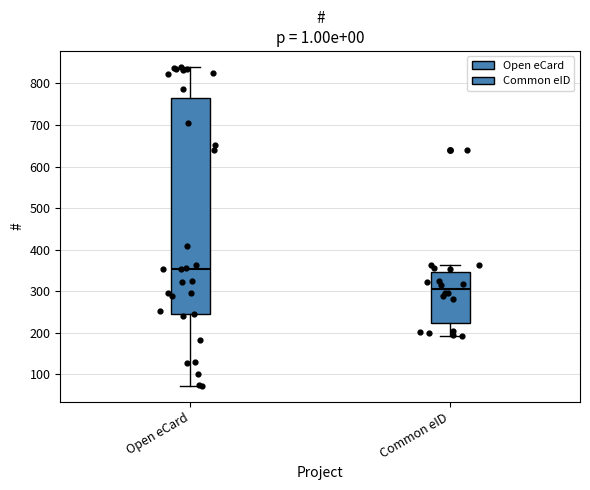

Which box's median line is the lowest?

Common eID